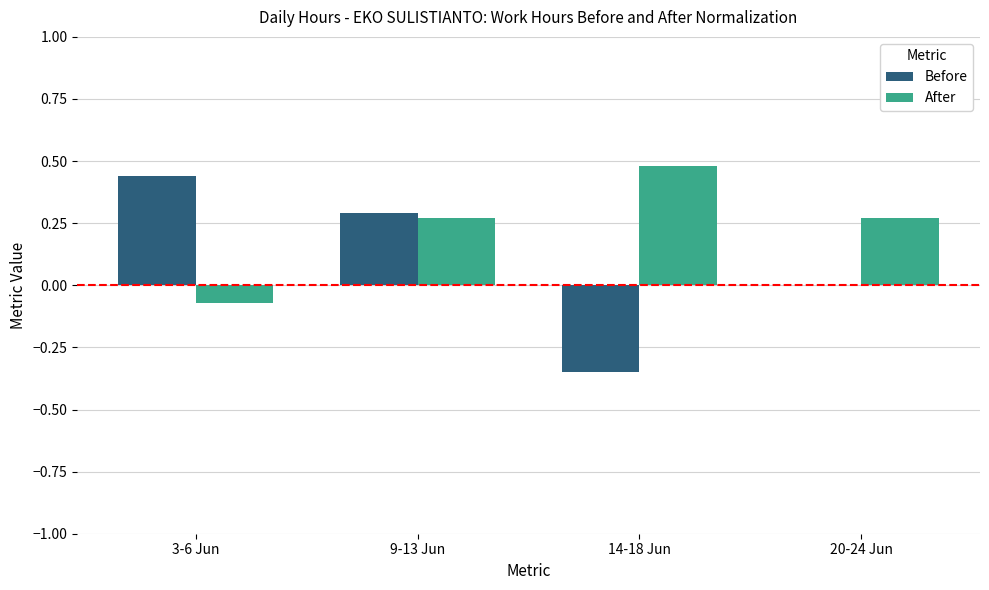

Which series changed the most between 3-6 Jun and 14-18 Jun?

Before